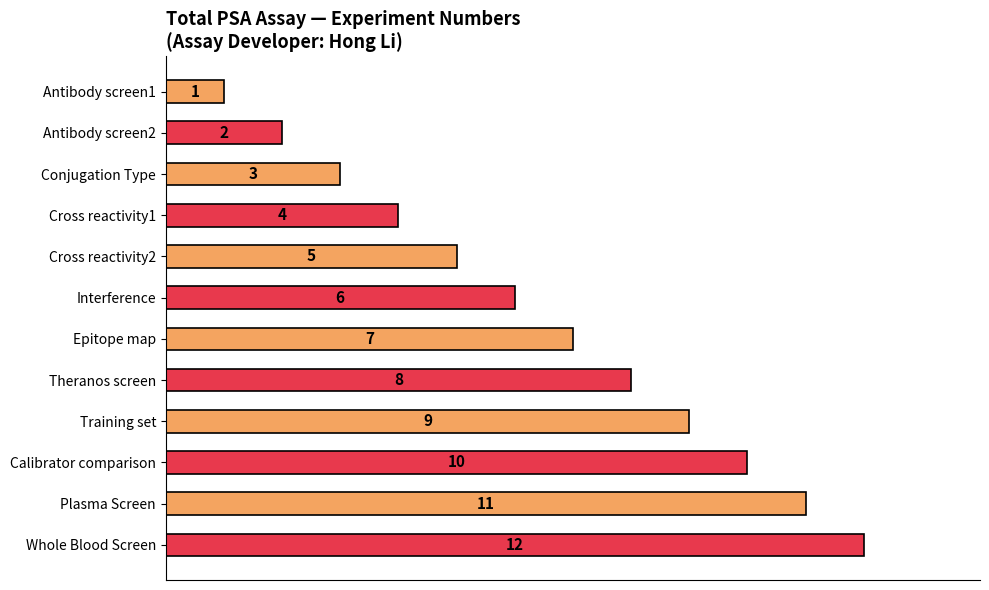

What is the greatest value displayed?

12